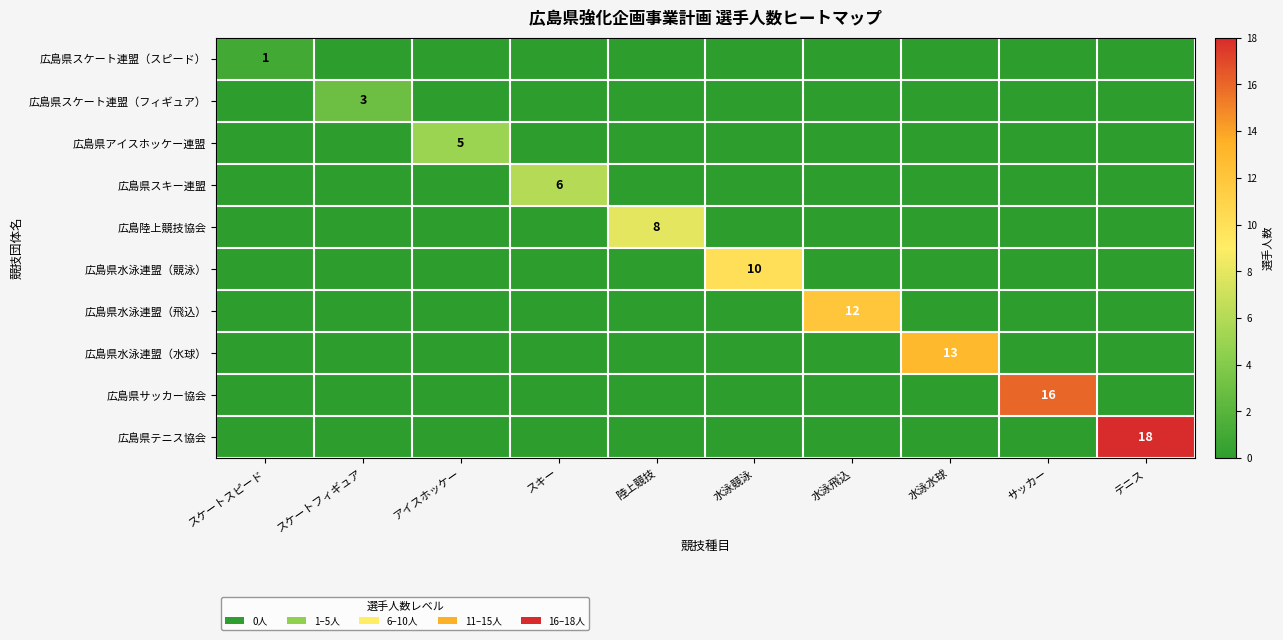

The 広島県サッカー協会 series shows 16 at サッカー. True or false?

True